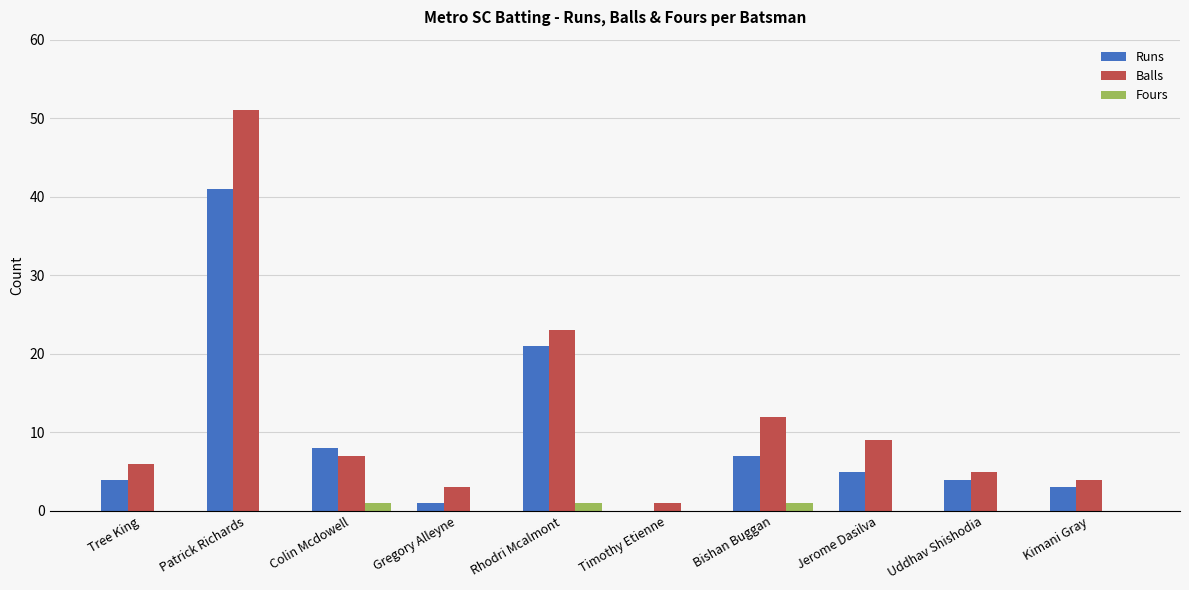

Does the chart contain stacked bars?

No